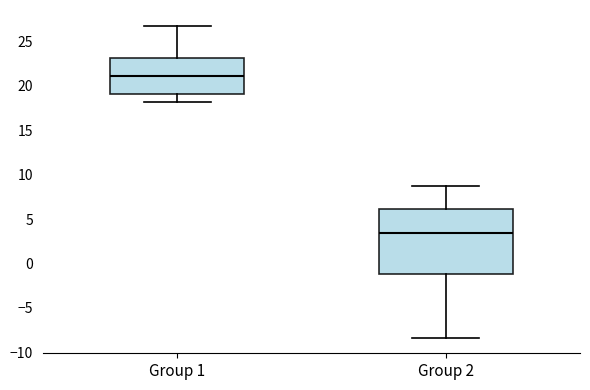

Reading left to right, read every box against the y-axis: the position of its median line, the range the box covers, and the ends of its whiskers. The values are not printed on the chart, so give them approximately, as read against the axis.

Group 1: median 21.0, box 19.0 to 23.0, whiskers 18.0 to 27.0
Group 2: median 3.5, box -1.0 to 6.0, whiskers -8.5 to 8.5